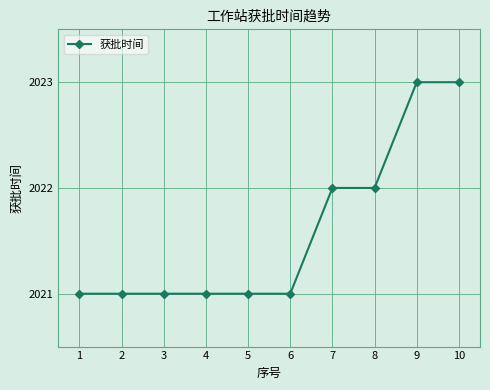

What is the greatest value displayed?

2023